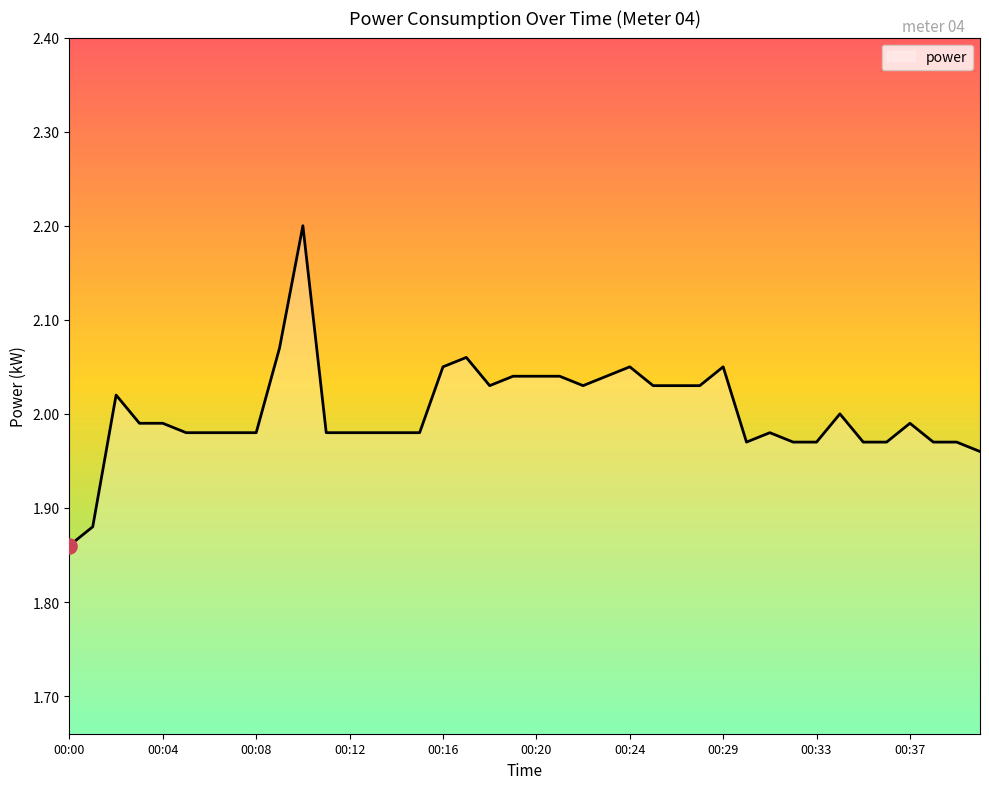

What is the maximum value shown in the chart?

2.2